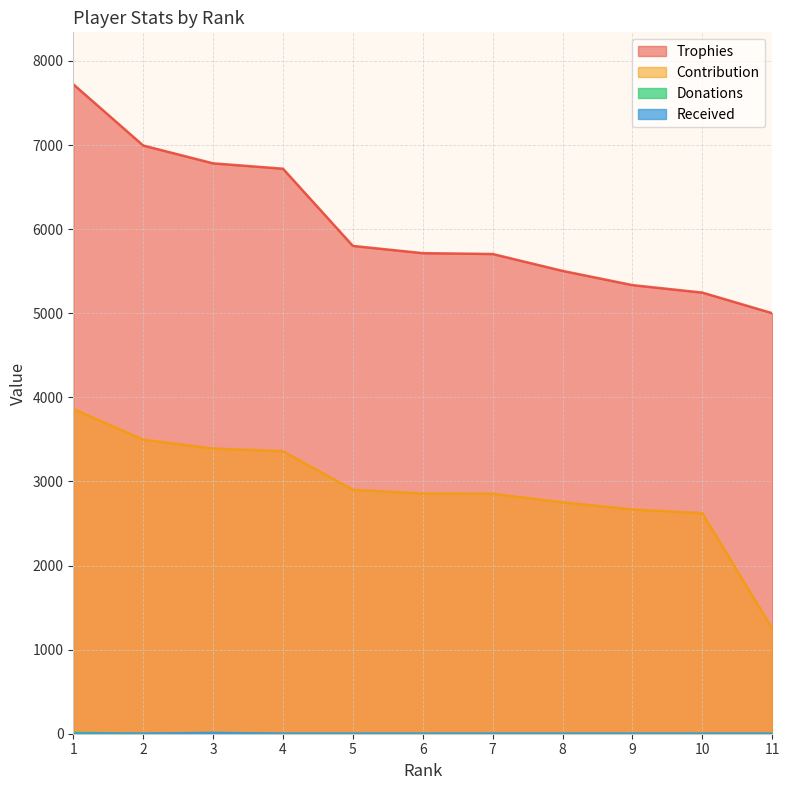

How many categories are shown in the chart?

11